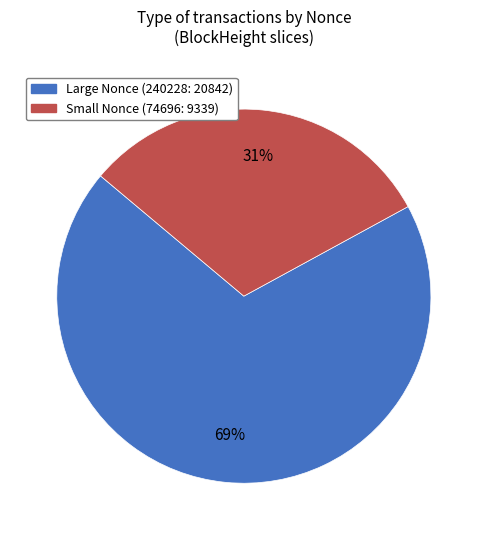

Which slice represents more than half of the pie?

240228